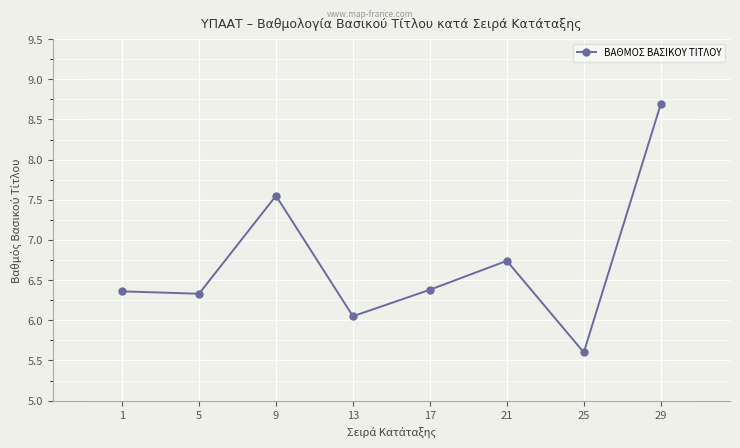

Is it true that the value at 5 is 9.9?

False